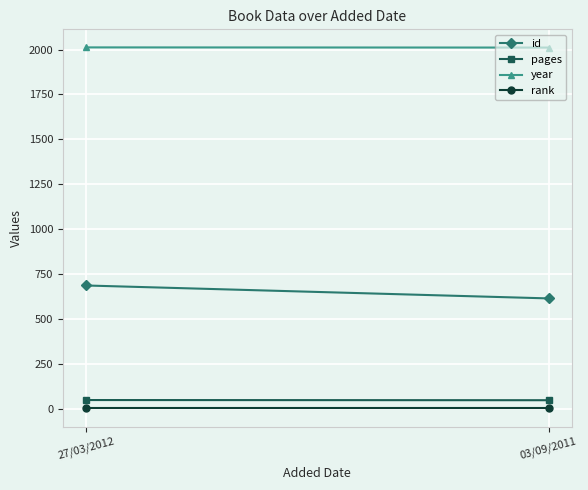

Reading left to right, transcribe all the data shown in this chart.

id: 686	614
pages: 48	47
year: 2012	2011
rank: 1	1